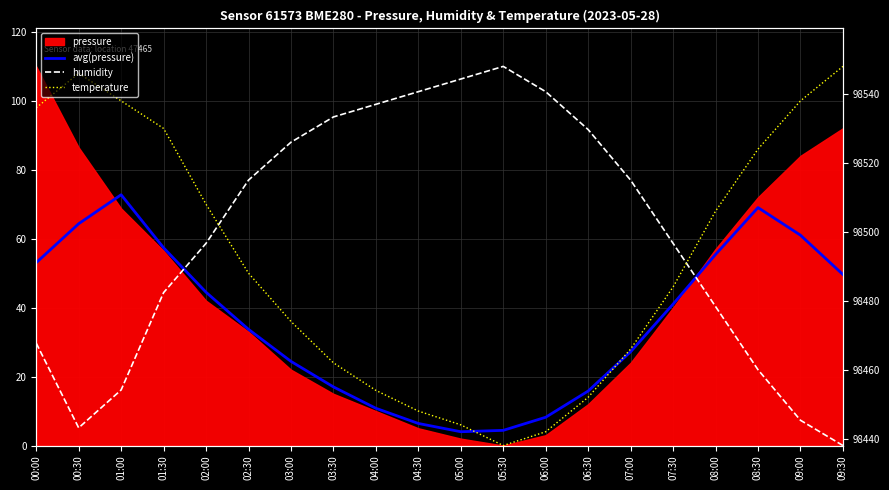

Where is temperature nearest to the value 54?

02:30